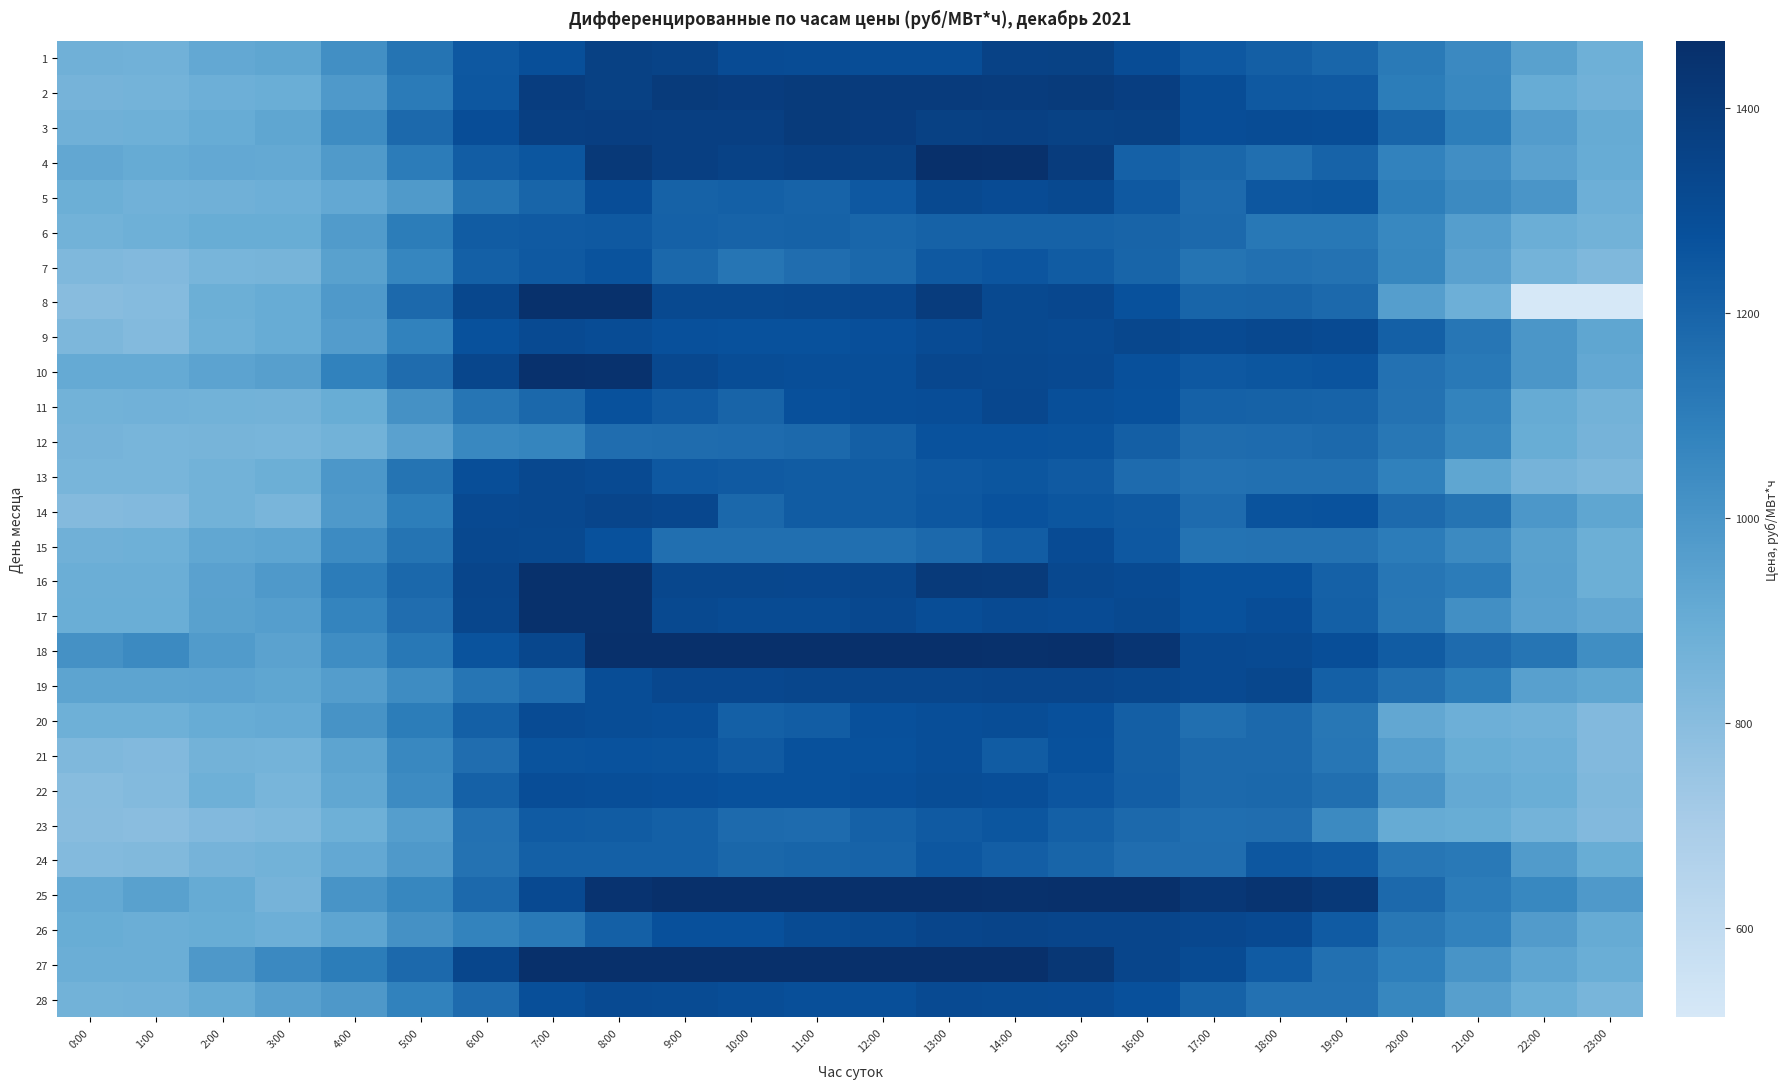

Reading left to right, extract all data points from this chart.

1: 0:00=875.9	1:00=870.7	2:00=918.5	3:00=928.3	4:00=1024.4	5:00=1135.5	6:00=1242.5	7:00=1283.4	8:00=1364.2	9:00=1351.6	10:00=1302.1	11:00=1299.8	12:00=1295.7	13:00=1294.6	14:00=1356.0	15:00=1361.0	16:00=1298.9	17:00=1244.7	18:00=1218.0	19:00=1192.8	20:00=1114.3	21:00=1052.4	22:00=949.6	23:00=877.7
2: 0:00=857.3	1:00=862.5	2:00=884.9	3:00=895.5	4:00=984.9	5:00=1110.3	6:00=1246.7	7:00=1385.4	8:00=1363.8	9:00=1399.8	10:00=1389.8	11:00=1398.7	12:00=1395.8	13:00=1397.6	14:00=1392.5	15:00=1401.6	16:00=1377.5	17:00=1296.3	18:00=1239.1	19:00=1235.8	20:00=1102.8	21:00=1053.4	22:00=901.4	23:00=871.8
3: 0:00=876.4	1:00=877.7	2:00=903.0	3:00=926.1	4:00=1040.0	5:00=1180.3	6:00=1293.7	7:00=1375.7	8:00=1378.8	9:00=1375.5	10:00=1372.8	11:00=1398.6	12:00=1387.8	13:00=1362.7	14:00=1366.9	15:00=1357.6	16:00=1363.3	17:00=1292.9	18:00=1298.2	19:00=1296.0	20:00=1194.8	21:00=1098.3	22:00=969.4	23:00=903.9
4: 0:00=921.0	1:00=904.7	2:00=917.0	3:00=914.2	4:00=978.5	5:00=1107.9	6:00=1224.2	7:00=1249.8	8:00=1411.5	9:00=1375.3	10:00=1356.3	11:00=1365.0	12:00=1363.4	13:00=1458.0	14:00=1457.7	15:00=1392.5	16:00=1210.5	17:00=1188.2	18:00=1155.6	19:00=1201.6	20:00=1079.5	21:00=1029.5	22:00=945.4	23:00=903.1
5: 0:00=886.2	1:00=873.7	2:00=875.5	3:00=884.7	4:00=915.4	5:00=981.1	6:00=1137.5	7:00=1196.6	8:00=1293.4	9:00=1208.7	10:00=1214.1	11:00=1202.0	12:00=1244.5	13:00=1319.2	14:00=1305.0	15:00=1318.6	16:00=1240.9	17:00=1172.4	18:00=1247.7	19:00=1251.9	20:00=1100.1	21:00=1047.3	22:00=1000.3	23:00=881.5
6: 0:00=869.8	1:00=880.1	2:00=899.1	3:00=896.5	4:00=977.7	5:00=1103.8	6:00=1228.5	7:00=1235.7	8:00=1241.1	9:00=1209.1	10:00=1201.9	11:00=1205.9	12:00=1190.5	13:00=1205.3	14:00=1205.3	15:00=1205.6	16:00=1198.5	17:00=1177.7	18:00=1122.5	19:00=1123.1	20:00=1059.4	21:00=961.4	22:00=891.6	23:00=869.2
7: 0:00=826.5	1:00=819.5	2:00=849.6	3:00=854.8	4:00=950.9	5:00=1065.8	6:00=1214.5	7:00=1239.8	8:00=1261.4	9:00=1185.7	10:00=1134.2	11:00=1160.5	12:00=1184.1	13:00=1240.5	14:00=1255.1	15:00=1228.4	16:00=1195.6	17:00=1137.2	18:00=1149.2	19:00=1144.6	20:00=1062.4	21:00=946.2	22:00=860.8	23:00=827.5
8: 0:00=802.4	1:00=809.7	2:00=886.9	3:00=900.5	4:00=982.7	5:00=1177.8	6:00=1330.5	7:00=1457.8	8:00=1456.2	9:00=1319.0	10:00=1318.8	11:00=1323.8	12:00=1326.2	13:00=1393.4	14:00=1317.7	15:00=1325.5	16:00=1275.0	17:00=1194.1	18:00=1198.5	19:00=1181.5	20:00=961.9	21:00=884.7	22:00=514.1	23:00=513.1
9: 0:00=833.6	1:00=815.5	2:00=881.0	3:00=902.7	4:00=967.5	5:00=1084.2	6:00=1269.0	7:00=1310.4	8:00=1301.1	9:00=1277.7	10:00=1269.7	11:00=1275.1	12:00=1282.7	13:00=1304.5	14:00=1316.9	15:00=1312.3	16:00=1330.5	17:00=1310.0	18:00=1322.0	19:00=1312.4	20:00=1213.4	21:00=1130.5	22:00=994.8	23:00=928.3
10: 0:00=908.8	1:00=907.4	2:00=938.0	3:00=956.0	4:00=1084.1	5:00=1166.8	6:00=1331.9	7:00=1452.1	8:00=1448.0	9:00=1322.3	10:00=1295.3	11:00=1287.7	12:00=1289.7	13:00=1324.3	14:00=1323.7	15:00=1316.4	16:00=1278.0	17:00=1244.5	18:00=1250.5	19:00=1259.4	20:00=1149.0	21:00=1117.8	22:00=996.2	23:00=917.0
11: 0:00=869.6	1:00=873.5	2:00=868.2	3:00=865.0	4:00=897.3	5:00=1018.1	6:00=1132.9	7:00=1184.9	8:00=1273.3	9:00=1235.3	10:00=1198.5	11:00=1276.6	12:00=1288.0	13:00=1292.6	14:00=1325.8	15:00=1285.3	16:00=1272.7	17:00=1208.8	18:00=1206.0	19:00=1201.6	20:00=1143.7	21:00=1075.7	22:00=906.4	23:00=866.3
12: 0:00=855.4	1:00=850.6	2:00=854.2	3:00=850.8	4:00=869.3	5:00=947.8	6:00=1052.6	7:00=1070.8	8:00=1161.4	9:00=1166.3	10:00=1168.6	11:00=1176.1	12:00=1216.6	13:00=1267.3	14:00=1265.9	15:00=1261.3	16:00=1216.4	17:00=1164.5	18:00=1171.3	19:00=1181.0	20:00=1125.8	21:00=1060.0	22:00=898.7	23:00=858.2
13: 0:00=850.1	1:00=849.1	2:00=869.2	3:00=888.8	4:00=990.0	5:00=1136.2	6:00=1287.0	7:00=1321.6	8:00=1312.3	9:00=1242.4	10:00=1235.3	11:00=1229.4	12:00=1229.4	13:00=1244.0	14:00=1249.8	15:00=1235.4	16:00=1170.4	17:00=1148.2	18:00=1149.7	19:00=1150.3	20:00=1089.1	21:00=929.0	22:00=856.2	23:00=836.1
14: 0:00=811.7	1:00=820.1	2:00=870.0	3:00=845.2	4:00=984.3	5:00=1098.7	6:00=1313.1	7:00=1321.6	8:00=1336.4	9:00=1326.7	10:00=1186.3	11:00=1227.7	12:00=1229.5	13:00=1247.5	14:00=1266.8	15:00=1252.2	16:00=1240.1	17:00=1169.4	18:00=1263.2	19:00=1265.8	20:00=1173.3	21:00=1137.7	22:00=992.4	23:00=926.0
15: 0:00=875.2	1:00=877.7	2:00=926.0	3:00=929.7	4:00=1041.9	5:00=1137.6	6:00=1320.8	7:00=1319.3	8:00=1274.8	9:00=1156.5	10:00=1156.3	11:00=1156.6	12:00=1155.5	13:00=1182.0	14:00=1227.0	15:00=1304.7	16:00=1244.7	17:00=1139.2	18:00=1144.5	19:00=1143.6	20:00=1106.1	21:00=1046.6	22:00=948.8	23:00=886.1
16: 0:00=889.0	1:00=891.5	2:00=945.5	3:00=982.2	4:00=1108.0	5:00=1184.6	6:00=1338.1	7:00=1456.5	8:00=1456.1	9:00=1328.2	10:00=1328.7	11:00=1327.1	12:00=1331.5	13:00=1403.5	14:00=1400.7	15:00=1321.2	16:00=1310.2	17:00=1275.2	18:00=1271.2	19:00=1211.0	20:00=1130.0	21:00=1104.6	22:00=952.1	23:00=888.8
17: 0:00=893.6	1:00=896.2	2:00=951.3	3:00=960.4	4:00=1074.1	5:00=1162.6	6:00=1332.3	7:00=1456.0	8:00=1455.6	9:00=1319.1	10:00=1307.6	11:00=1308.9	12:00=1323.2	13:00=1297.2	14:00=1311.5	15:00=1303.9	16:00=1317.2	17:00=1272.7	18:00=1291.3	19:00=1215.5	20:00=1124.8	21:00=1023.2	22:00=947.0	23:00=922.1
18: 0:00=1016.3	1:00=1045.9	2:00=976.1	3:00=942.9	4:00=1036.2	5:00=1122.8	6:00=1263.3	7:00=1327.8	8:00=1463.4	9:00=1463.2	10:00=1462.7	11:00=1462.2	12:00=1461.7	13:00=1461.6	14:00=1454.5	15:00=1458.5	16:00=1431.4	17:00=1315.1	18:00=1312.8	19:00=1289.4	20:00=1227.3	21:00=1170.4	22:00=1133.3	23:00=1031.4
19: 0:00=936.7	1:00=936.5	2:00=938.0	3:00=926.8	4:00=963.4	5:00=1040.4	6:00=1132.8	7:00=1171.3	8:00=1296.4	9:00=1325.9	10:00=1325.6	11:00=1334.1	12:00=1334.2	13:00=1333.5	14:00=1335.3	15:00=1335.7	16:00=1328.6	17:00=1314.8	18:00=1330.1	19:00=1215.1	20:00=1155.8	21:00=1102.6	22:00=952.9	23:00=926.2
20: 0:00=878.7	1:00=879.6	2:00=900.9	3:00=908.5	4:00=1008.4	5:00=1101.8	6:00=1215.9	7:00=1303.0	8:00=1296.9	9:00=1289.2	10:00=1215.1	11:00=1224.0	12:00=1276.4	13:00=1287.7	14:00=1294.7	15:00=1276.5	16:00=1218.5	17:00=1154.3	18:00=1178.7	19:00=1126.6	20:00=919.8	21:00=884.1	22:00=870.3	23:00=818.9
21: 0:00=828.4	1:00=821.0	2:00=864.3	3:00=861.2	4:00=936.4	5:00=1053.9	6:00=1160.4	7:00=1263.5	8:00=1266.9	9:00=1263.1	10:00=1237.3	11:00=1269.7	12:00=1275.0	13:00=1288.4	14:00=1230.2	15:00=1271.8	16:00=1219.8	17:00=1180.0	18:00=1177.1	19:00=1128.3	20:00=960.2	21:00=899.9	22:00=882.7	23:00=820.5
22: 0:00=806.5	1:00=814.7	2:00=880.6	3:00=849.1	4:00=924.2	5:00=1041.3	6:00=1210.0	7:00=1291.0	8:00=1289.6	9:00=1282.3	10:00=1273.7	11:00=1273.1	12:00=1280.0	13:00=1295.1	14:00=1289.8	15:00=1256.2	16:00=1221.8	17:00=1177.1	18:00=1186.3	19:00=1156.4	20:00=1001.1	21:00=914.8	22:00=893.8	23:00=827.9
23: 0:00=801.3	1:00=795.0	2:00=821.0	3:00=831.6	4:00=879.5	5:00=960.6	6:00=1148.0	7:00=1232.5	8:00=1228.5	9:00=1212.7	10:00=1173.2	11:00=1171.0	12:00=1209.6	13:00=1237.7	14:00=1252.2	15:00=1216.0	16:00=1177.6	17:00=1160.0	18:00=1162.0	19:00=1046.8	20:00=903.8	21:00=899.2	22:00=861.4	23:00=820.4
24: 0:00=817.0	1:00=824.5	2:00=856.8	3:00=867.7	4:00=917.7	5:00=985.4	6:00=1142.2	7:00=1212.5	8:00=1213.7	9:00=1212.9	10:00=1186.8	11:00=1197.1	12:00=1202.3	13:00=1247.6	14:00=1220.6	15:00=1196.8	16:00=1163.3	17:00=1164.0	18:00=1248.3	19:00=1232.4	20:00=1127.1	21:00=1116.3	22:00=975.3	23:00=897.0
25: 0:00=914.8	1:00=950.1	2:00=907.0	3:00=855.8	4:00=1007.2	5:00=1062.2	6:00=1176.3	7:00=1316.5	8:00=1440.0	9:00=1463.7	10:00=1462.5	11:00=1462.0	12:00=1462.0	13:00=1461.4	14:00=1456.0	15:00=1458.7	16:00=1458.5	17:00=1419.9	18:00=1437.8	19:00=1411.5	20:00=1177.0	21:00=1106.5	22:00=1056.2	23:00=983.3
26: 0:00=898.5	1:00=891.4	2:00=896.6	3:00=883.9	4:00=932.8	5:00=1016.0	6:00=1077.5	7:00=1118.5	8:00=1214.3	9:00=1279.0	10:00=1277.4	11:00=1305.4	12:00=1319.2	13:00=1335.6	14:00=1345.4	15:00=1337.0	16:00=1337.1	17:00=1327.5	18:00=1315.7	19:00=1234.4	20:00=1123.5	21:00=1079.8	22:00=971.2	23:00=906.7
27: 0:00=889.2	1:00=892.3	2:00=988.5	3:00=1050.5	4:00=1102.6	5:00=1181.1	6:00=1331.7	7:00=1464.2	8:00=1464.0	9:00=1464.2	10:00=1463.0	11:00=1461.8	12:00=1465.3	13:00=1459.3	14:00=1458.4	15:00=1422.2	16:00=1337.1	17:00=1306.6	18:00=1233.7	19:00=1152.0	20:00=1096.6	21:00=1005.3	22:00=931.4	23:00=893.7
28: 0:00=867.1	1:00=873.0	2:00=906.9	3:00=955.5	4:00=987.9	5:00=1084.2	6:00=1170.3	7:00=1286.5	8:00=1310.4	9:00=1309.1	10:00=1297.5	11:00=1283.9	12:00=1283.7	13:00=1309.8	14:00=1306.4	15:00=1304.5	16:00=1275.8	17:00=1208.6	18:00=1147.3	19:00=1146.2	20:00=1061.0	21:00=959.4	22:00=894.7	23:00=849.2